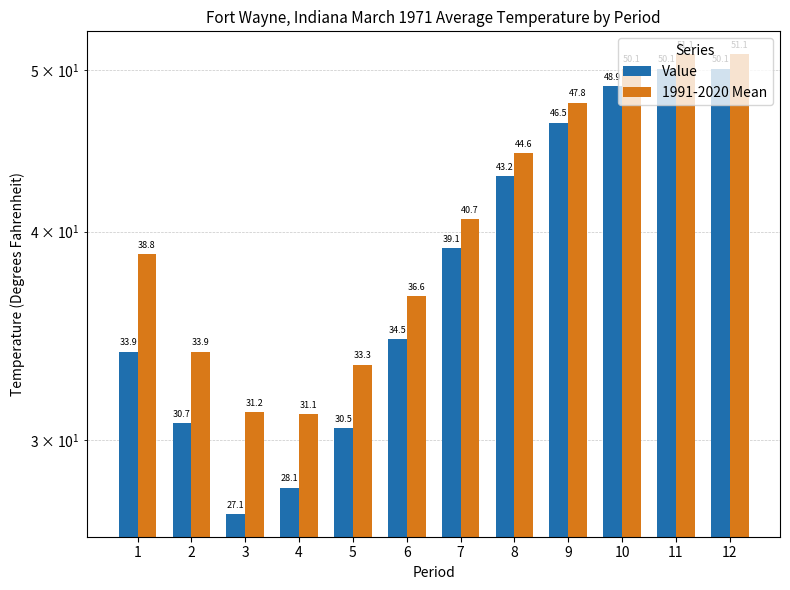

What is the difference between the second highest and minimum values in the Value series?

23.0